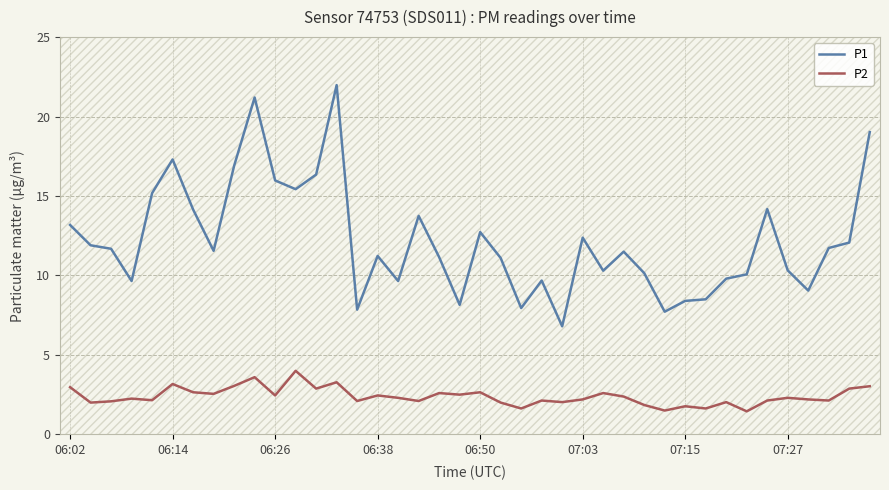

How many lines are shown in the chart?

2